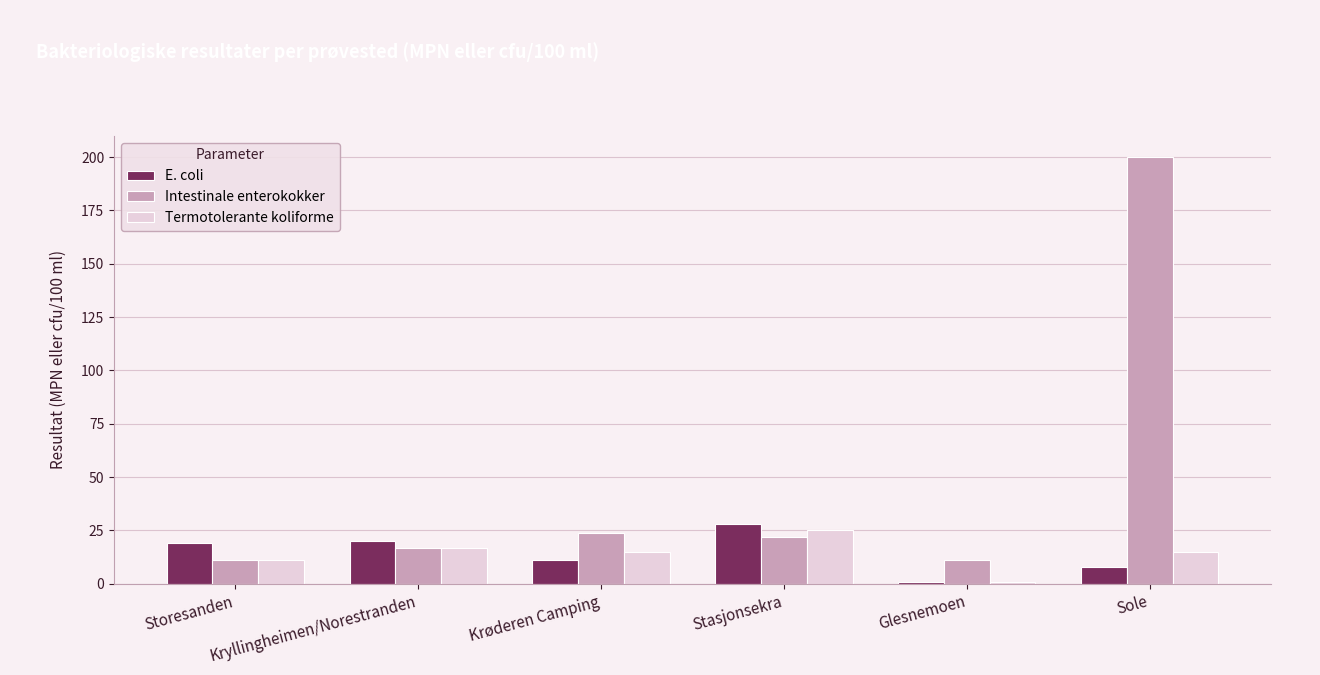

How many categories are shown in the chart?

6